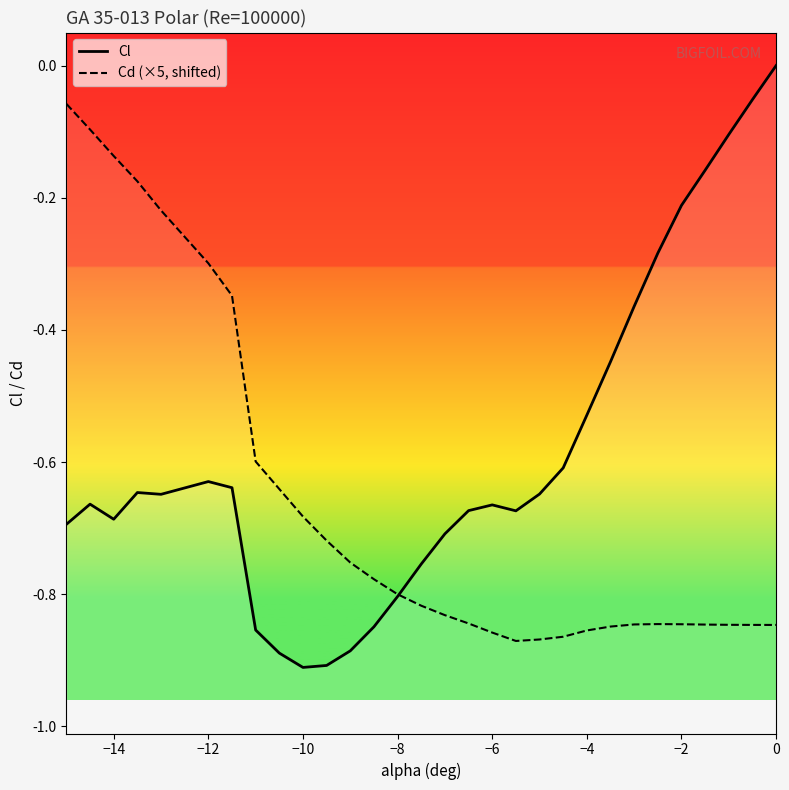

What is the difference between the maximum and second lowest values in the Cd (×5, shifted) series?

0.8